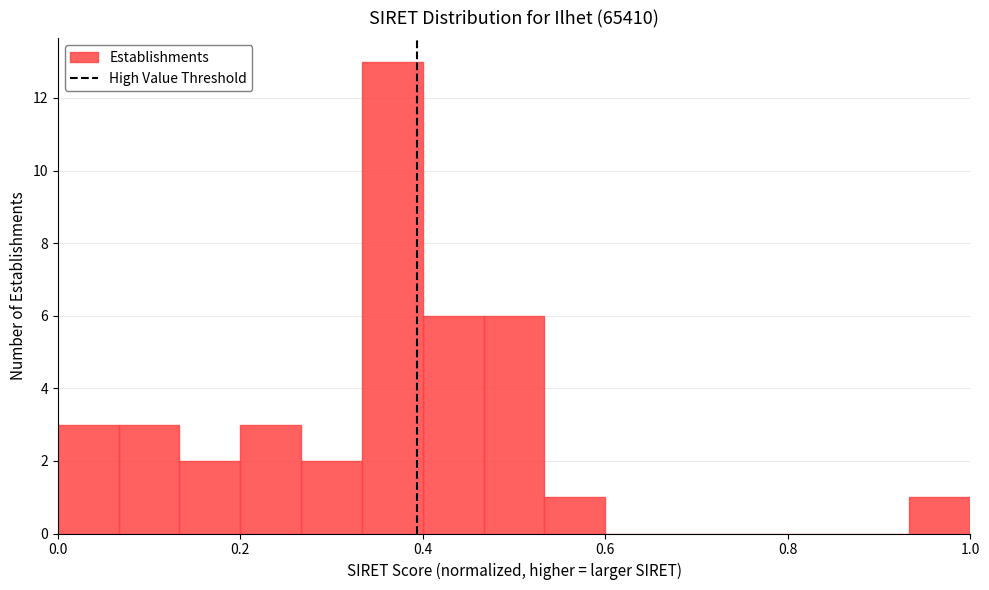

Read against the x-axis, roughly where is the centre of the tallest bar?

0.36